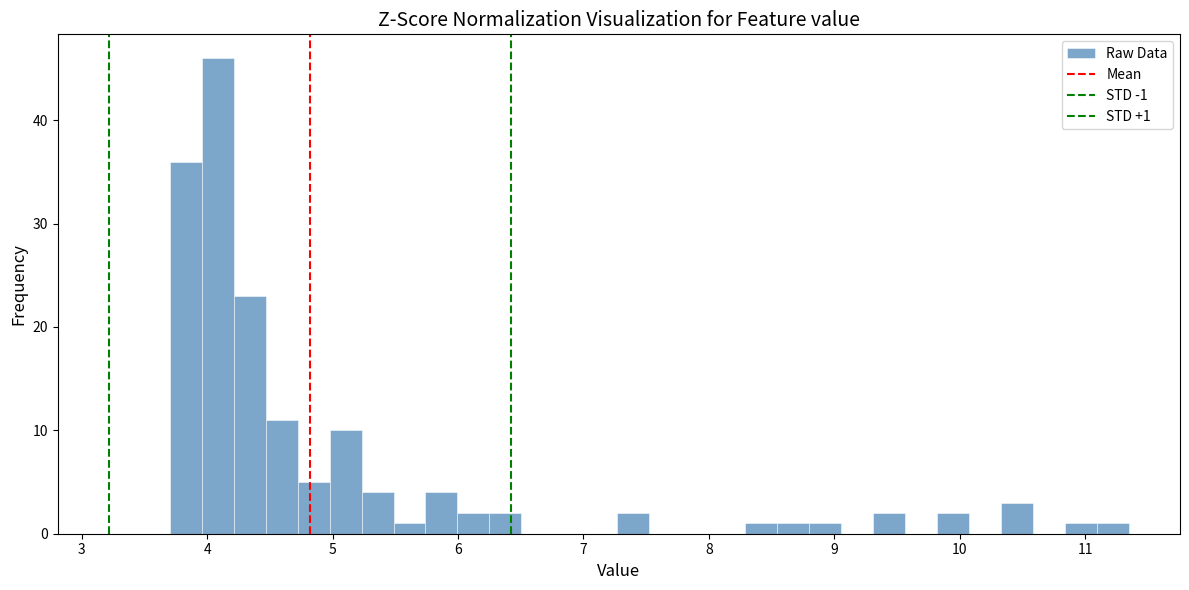

Around what value on the x-axis is the tallest bar? Give the approximate position of its centre, as read against the axis.

4.1